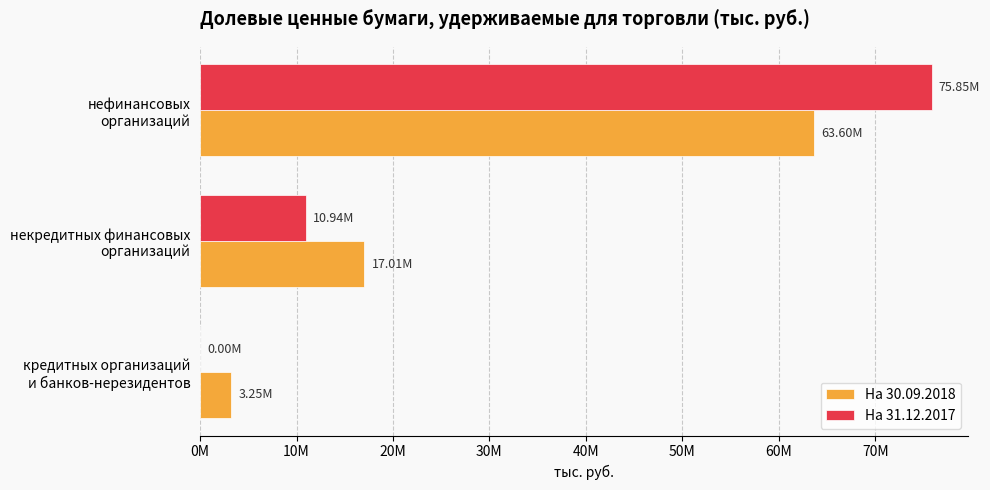

Rank the series by their maximum value, from highest to lowest.

На 31.12.2017, На 30.09.2018